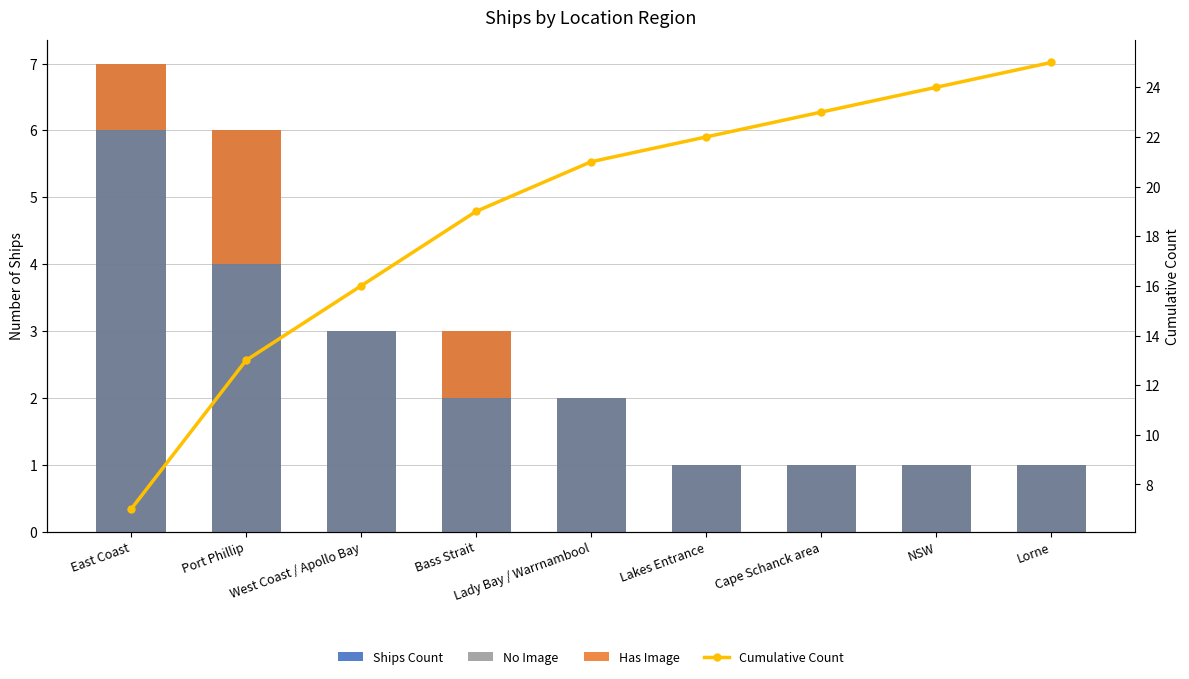

What position from the left is Bass Strait?

4